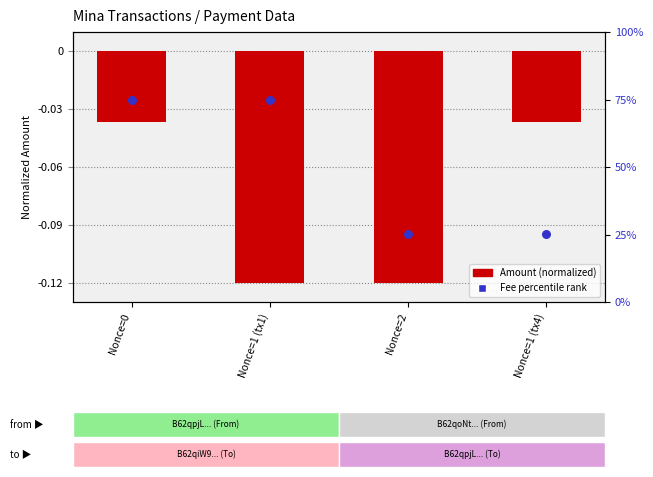

Which series reaches the maximum Y coordinate?

Fee (percentile rank)